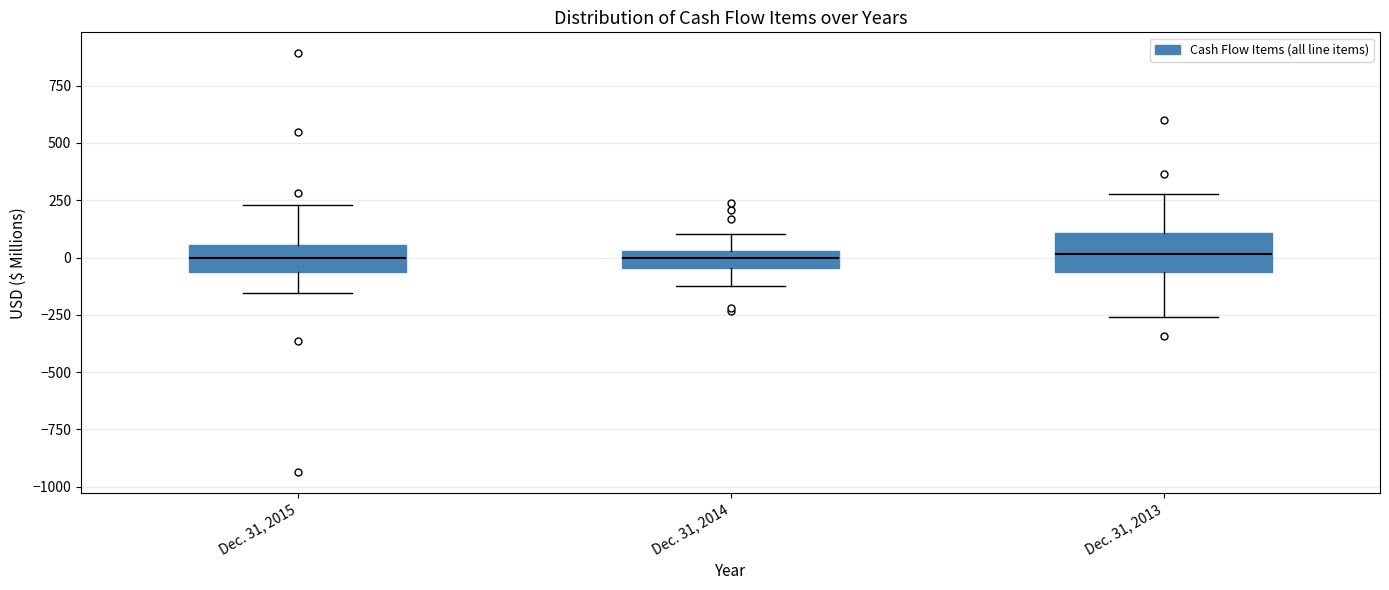

Reading left to right, read every box against the y-axis: the position of its median line, the range the box covers, and the ends of its whiskers. The values are not printed on the chart, so give them approximately, as read against the axis.

Dec. 31, 2015: median 0, box -50 to 50, whiskers -150 to 250
Dec. 31, 2014: median 0, box -50 to 50, whiskers -100 to 100
Dec. 31, 2013: median 0, box -50 to 100, whiskers -250 to 300